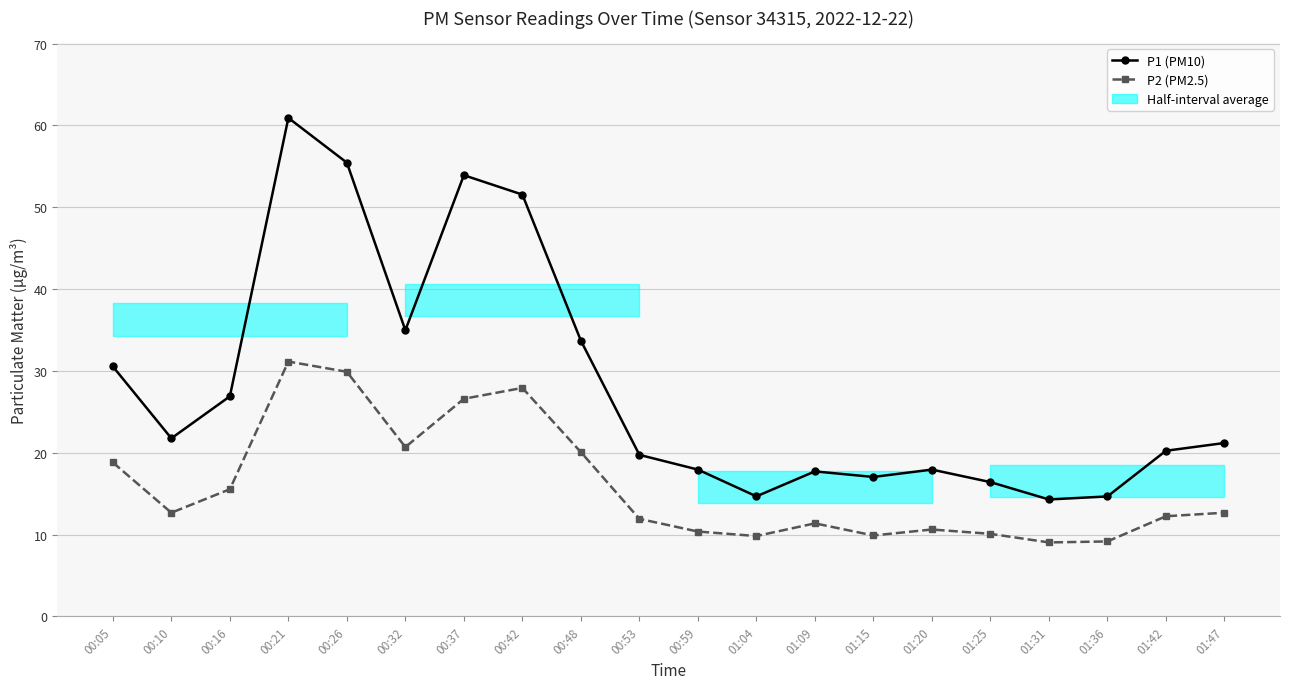

What is the label of the 1st point from the right?

01:47